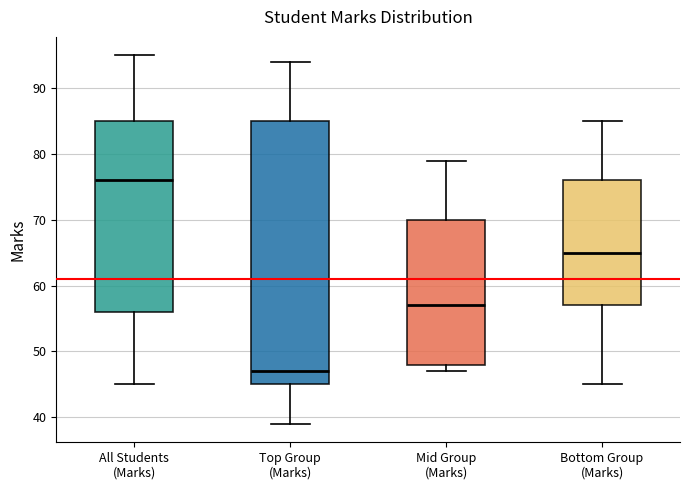

Comparing the boxes themselves (not the whiskers), which one is the tallest?

Top Group (Marks)